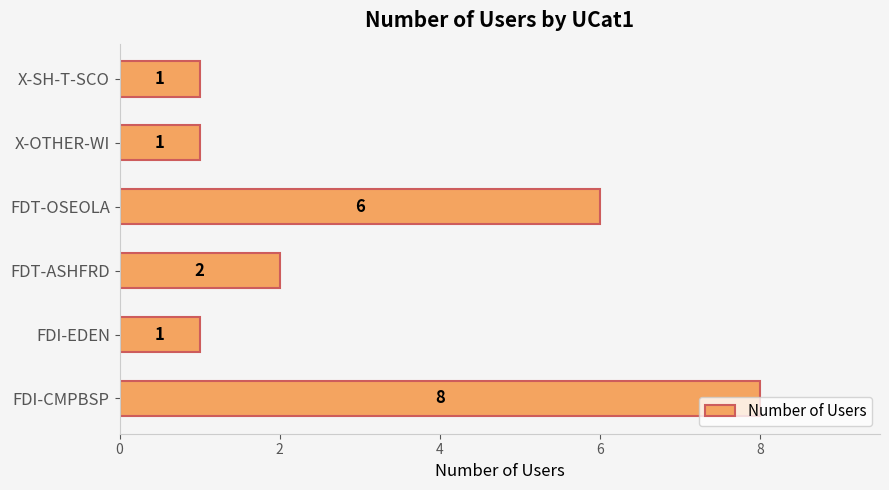

How many bars are there in total?

6